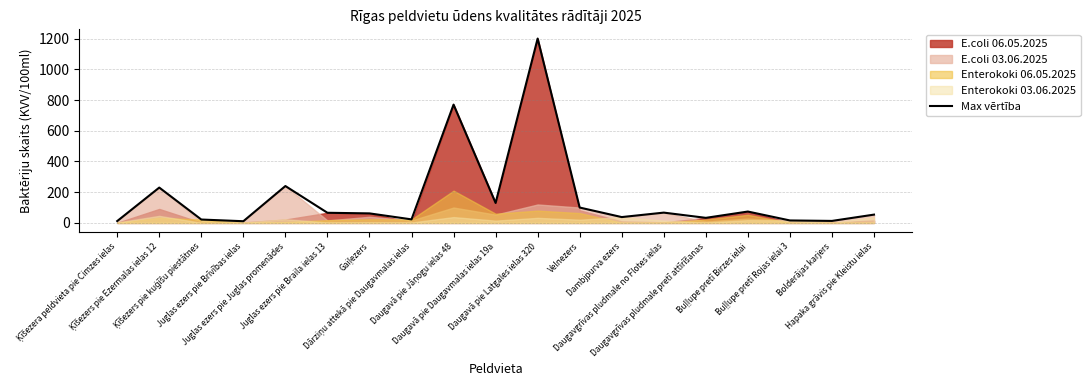

The value at Velnezers is 139. True or false?

False